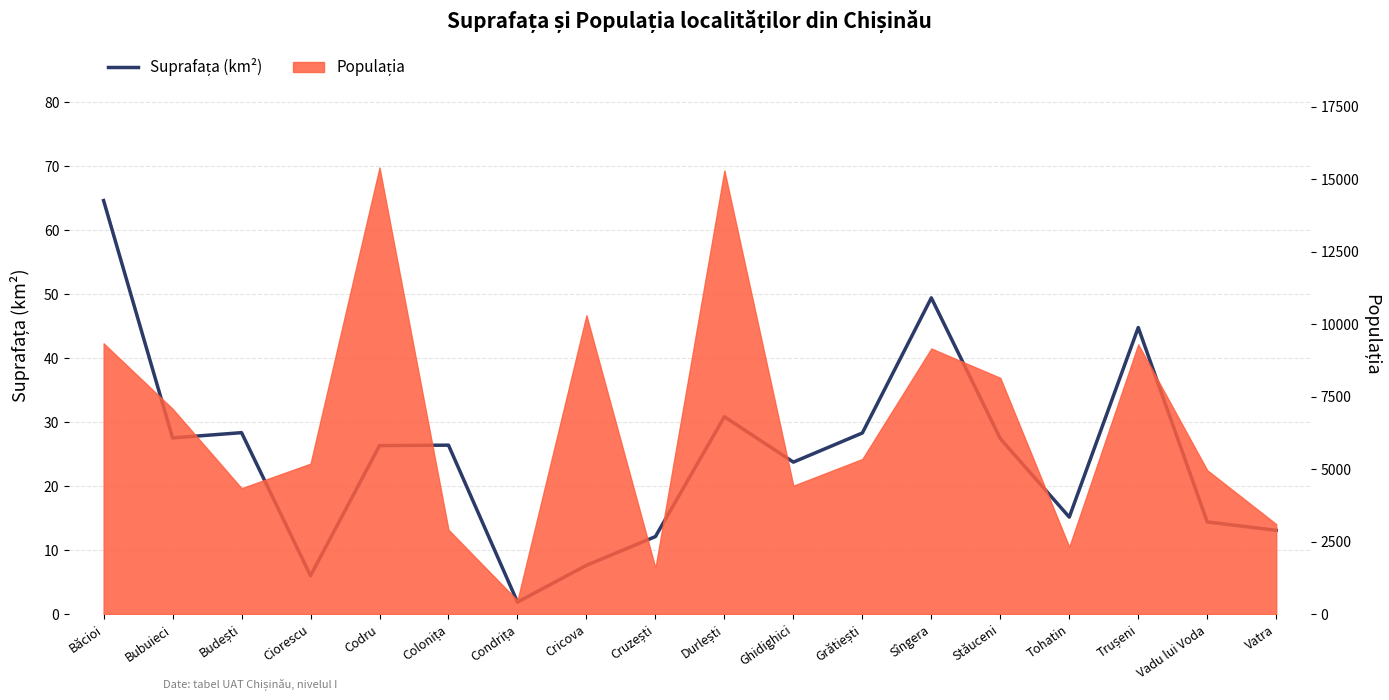

What is the value of the 18th point from the left?

13.1